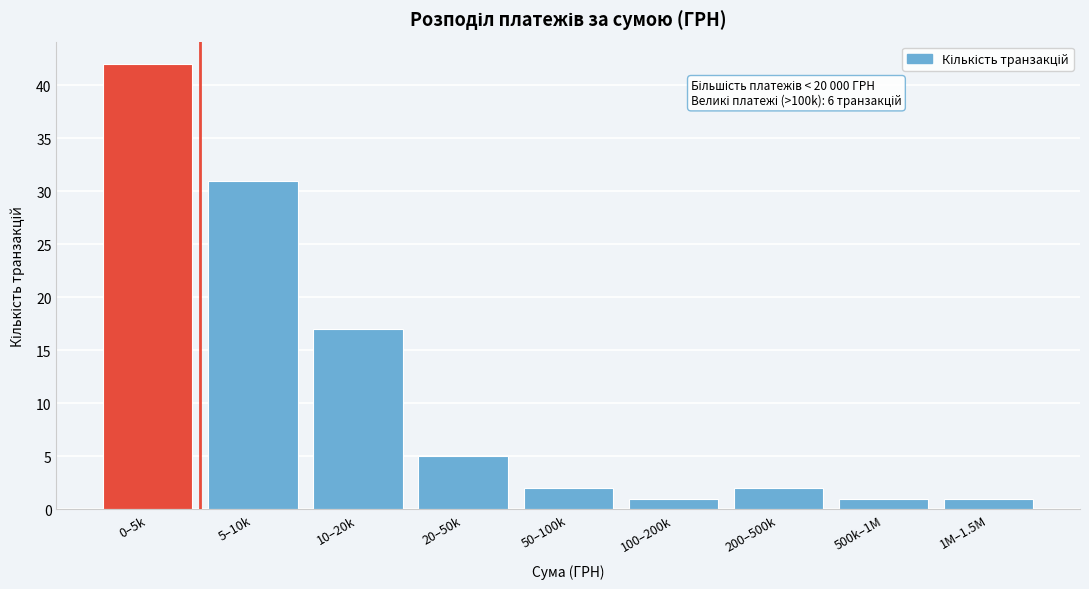

Reading right to left, transcribe all the data shown in this chart.

1	1	2	1	2	5	17	31	42